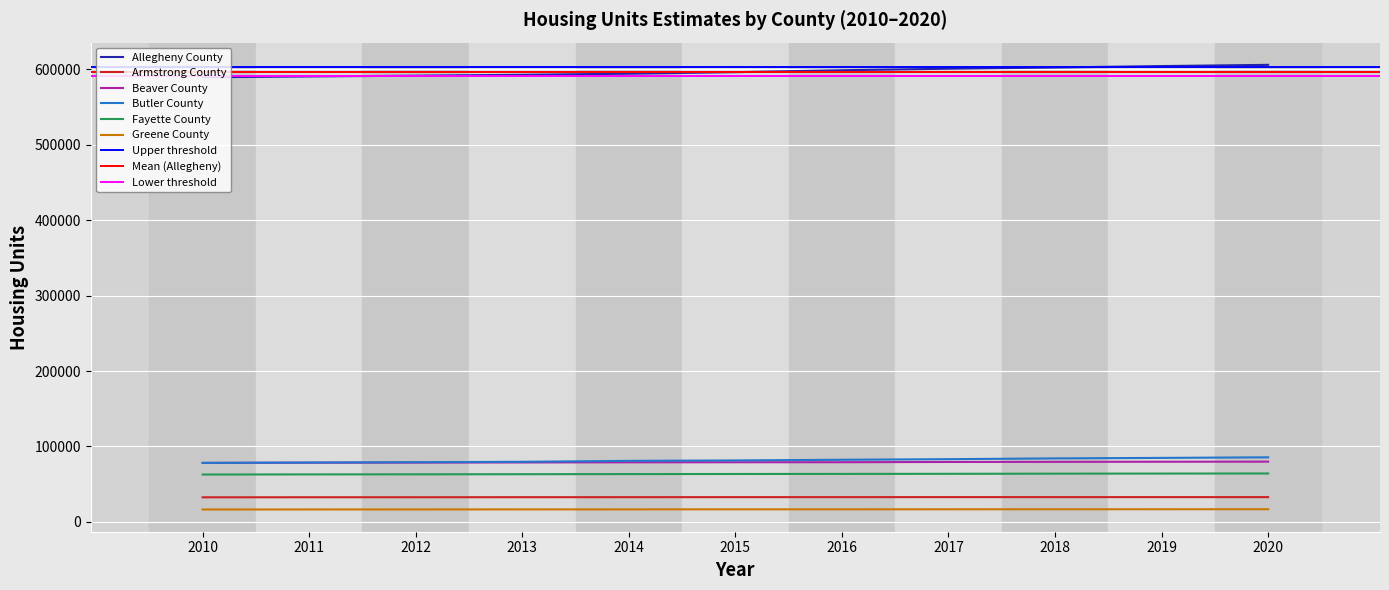

What is the minimum value shown in the chart?

16475